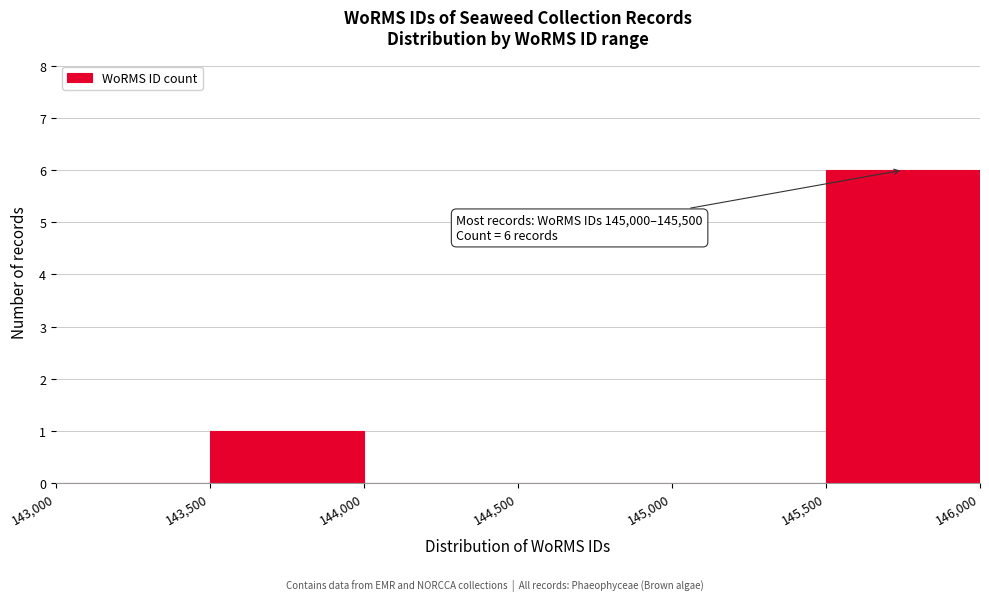

Over which range of the x-axis is the bar tallest?

145,500 to 146,000